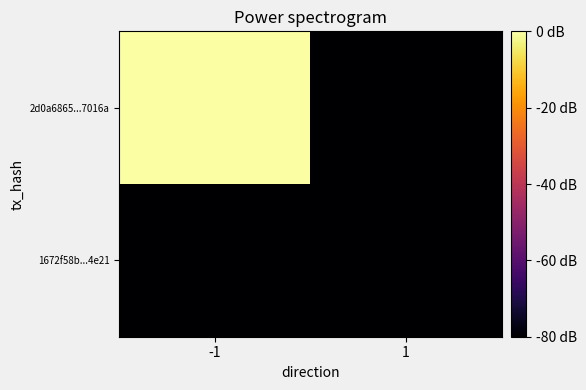

Reading right to left, list all the values displayed in this chart.

2d0a6865...7016a: 1=0	-1=46
1672f58b...4e21: 1=0	-1=0